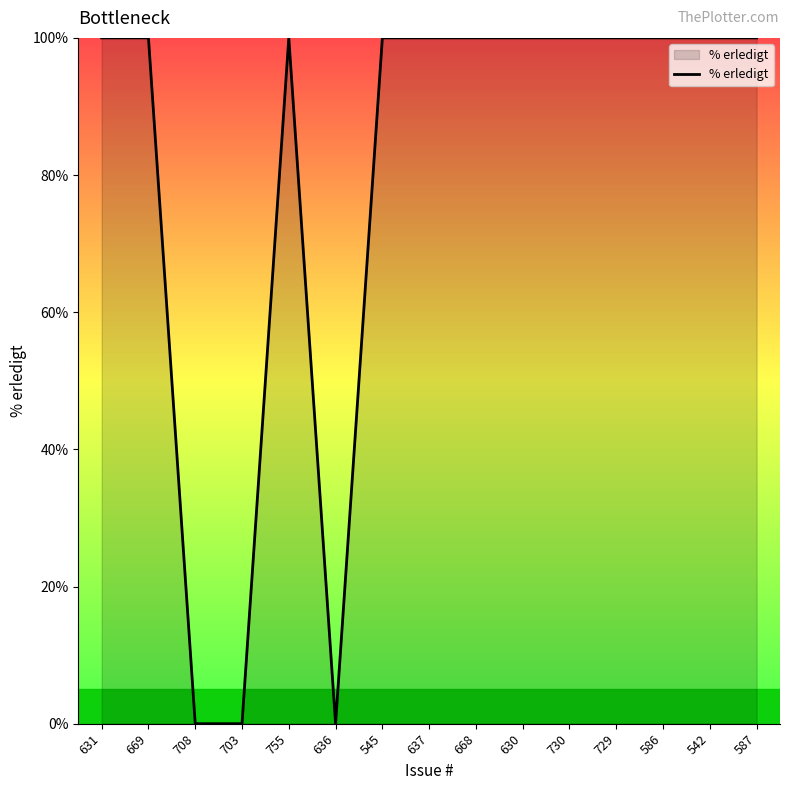

Reading left to right, what are all the values shown in this chart?

100	100	0	0	100	0	100	100	100	100	100	100	100	100	100